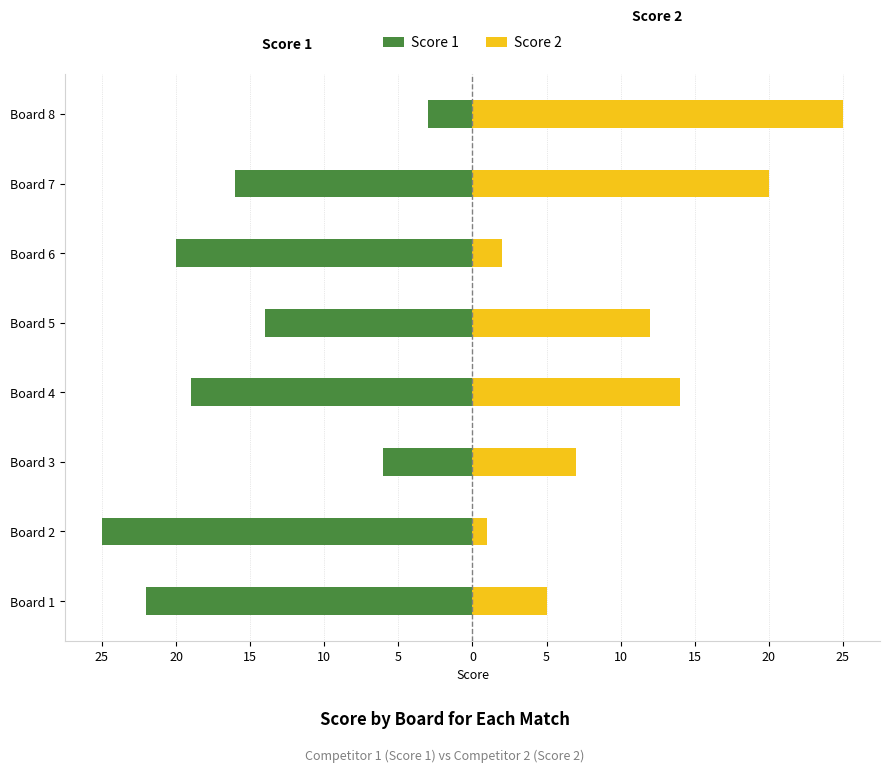

True or false: Score 2 has a value of 2 at Board 6.

True